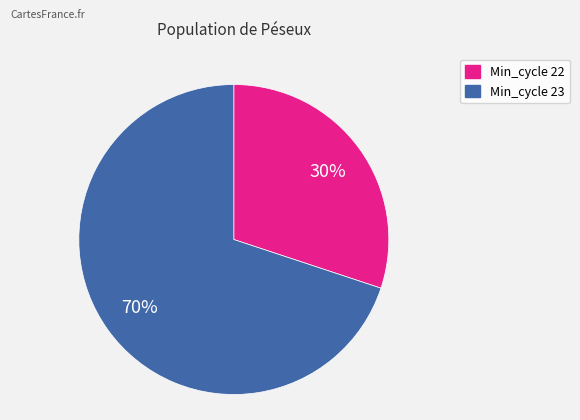

Does any single category account for the majority?

Yes